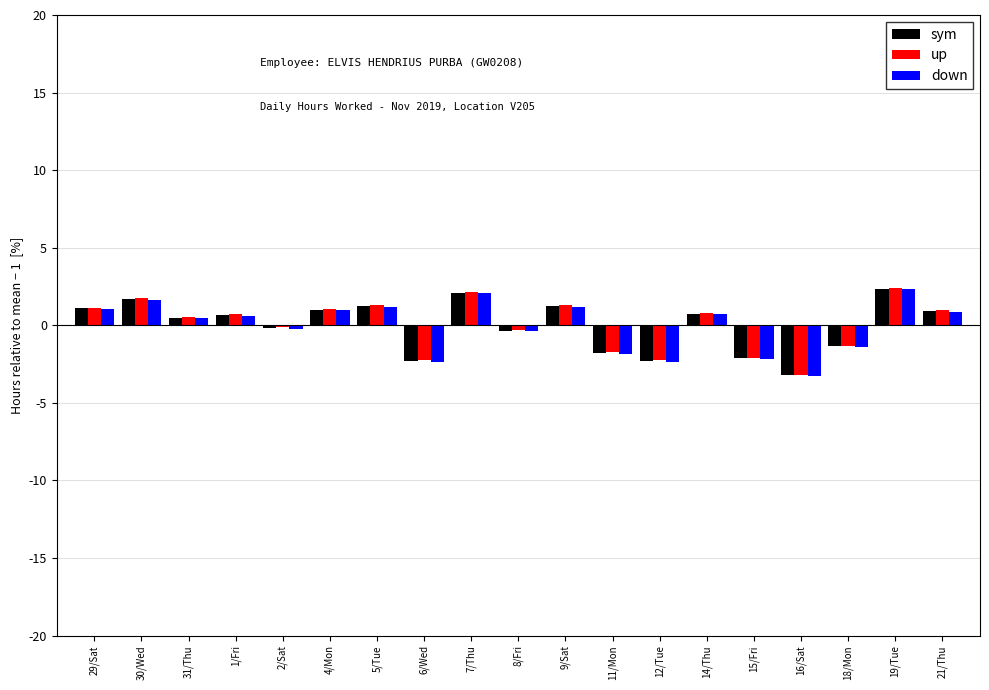

What is the value of the sym bar at the 5th from the left?

-0.2